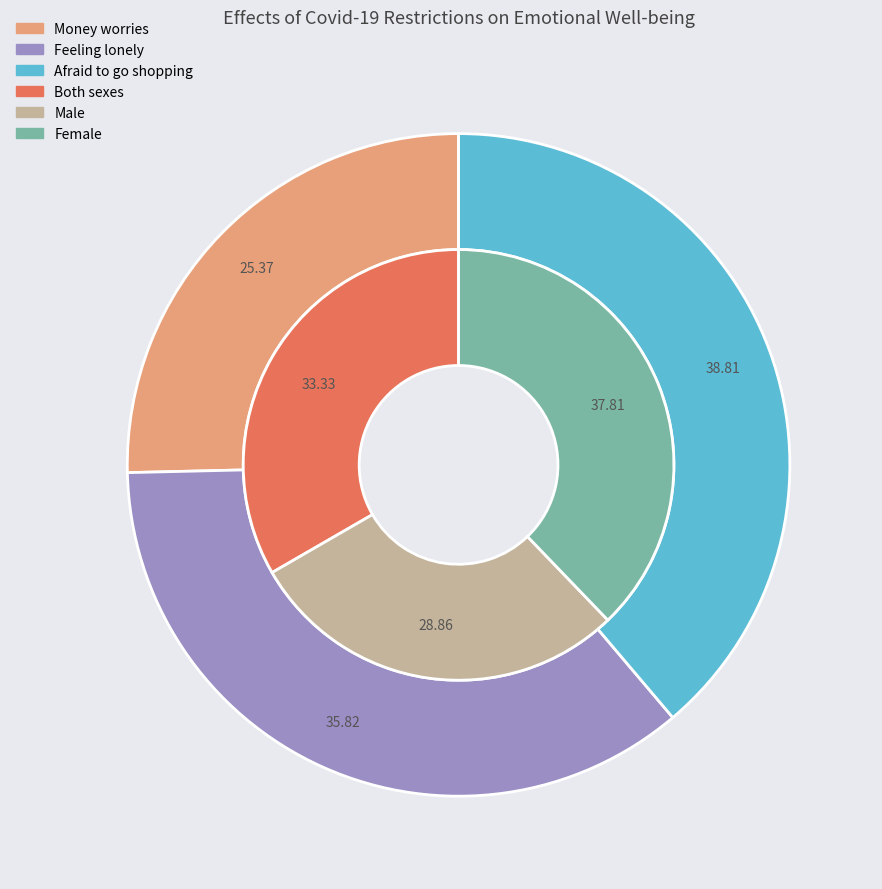

Rank the series by their average value, from highest to lowest.

Afraid to go shopping, Feeling lonely, Money worries